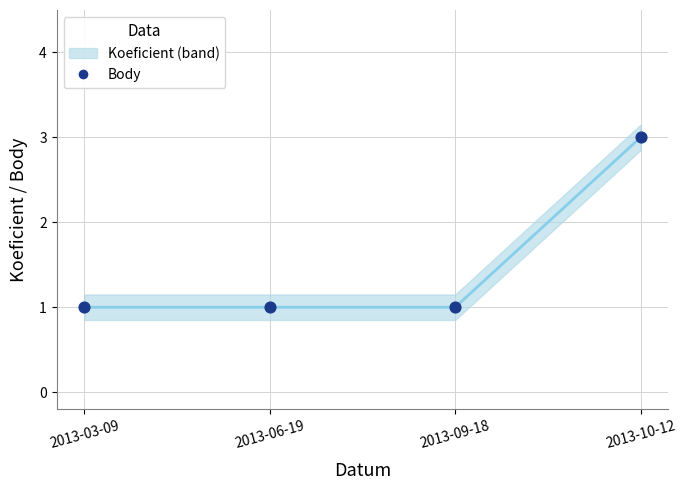

Which series has the largest total across all categories?

Koeficient